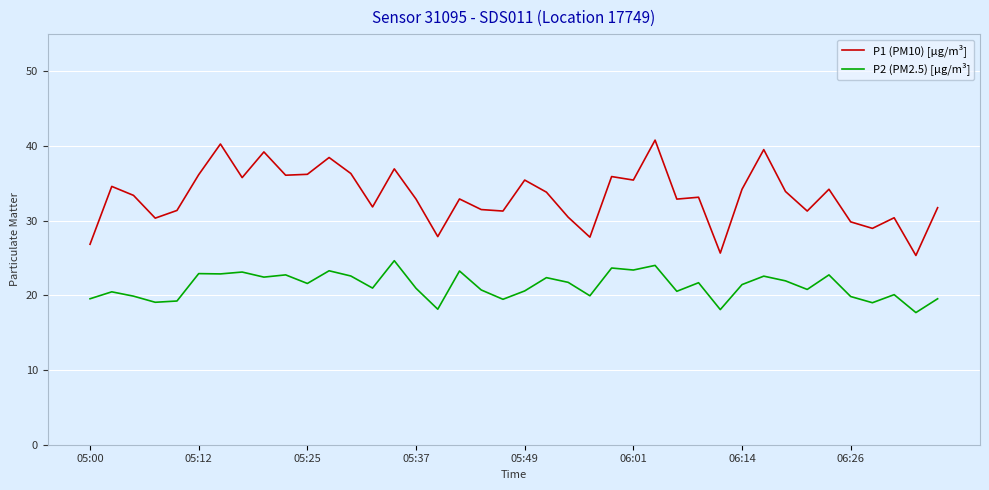

True or false: P1 (PM10) [µg/m³] and P2 (PM2.5) [µg/m³] cross at least once.

False